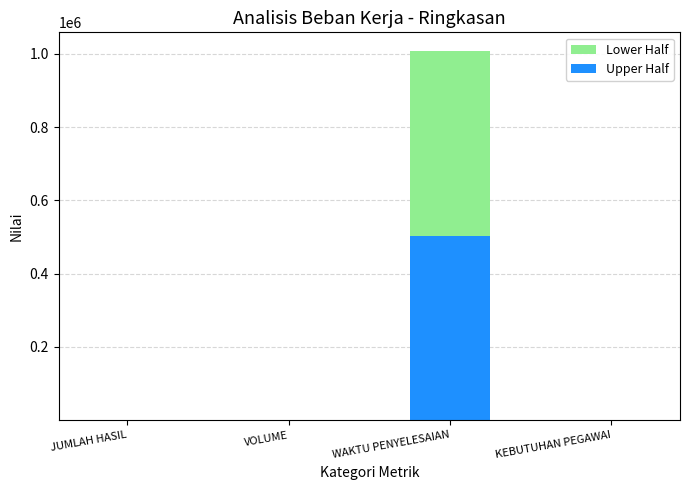

How many series are shown in this chart?

2